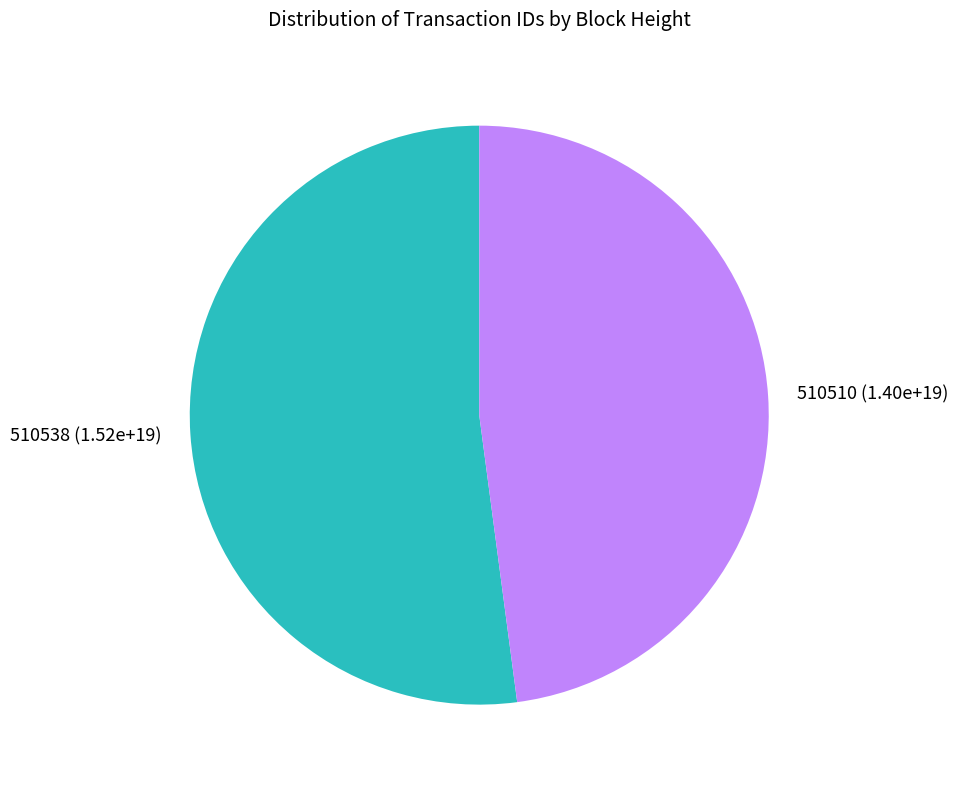

Do 510538 and 510510 together represent more than half of the pie?

Yes